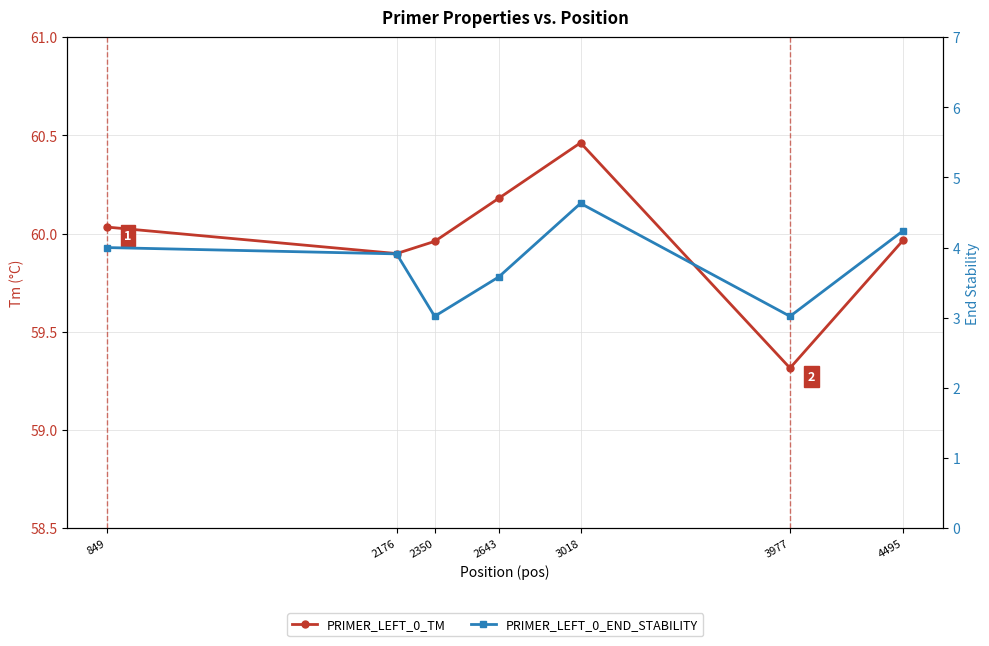

Is it true that PRIMER_LEFT_0_END_STABILITY equals 3.6 at 2643?

True